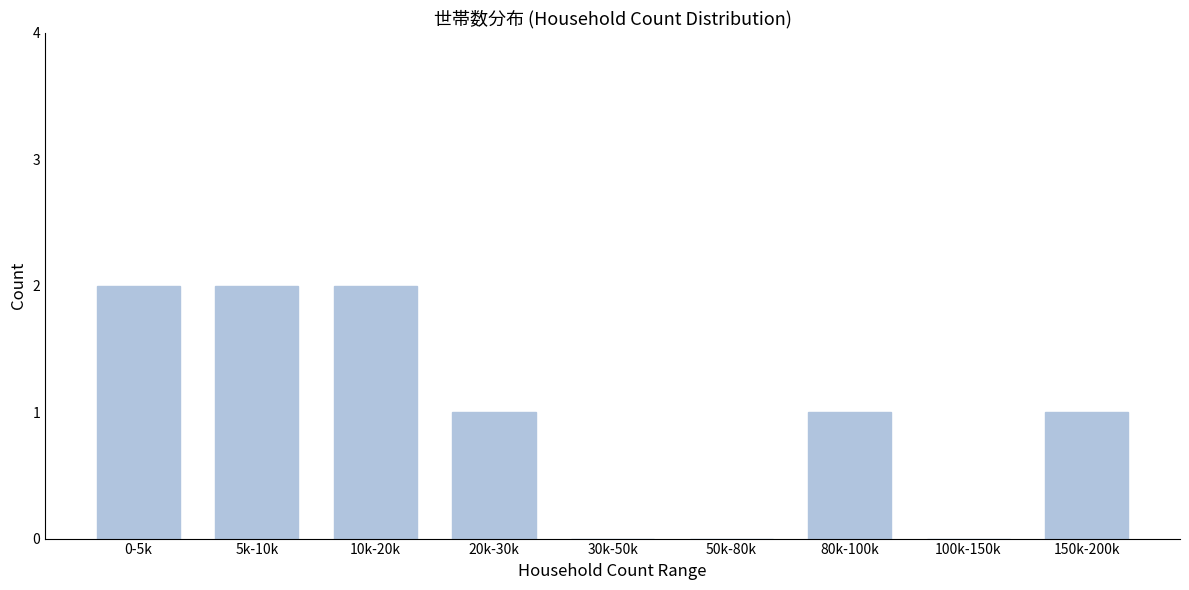

Reading left to right, transcribe all the data shown in this chart.

0-5k=2	5k-10k=2	10k-20k=2	20k-30k=1	30k-50k=0	50k-80k=0	80k-100k=1	100k-150k=0	150k-200k=1